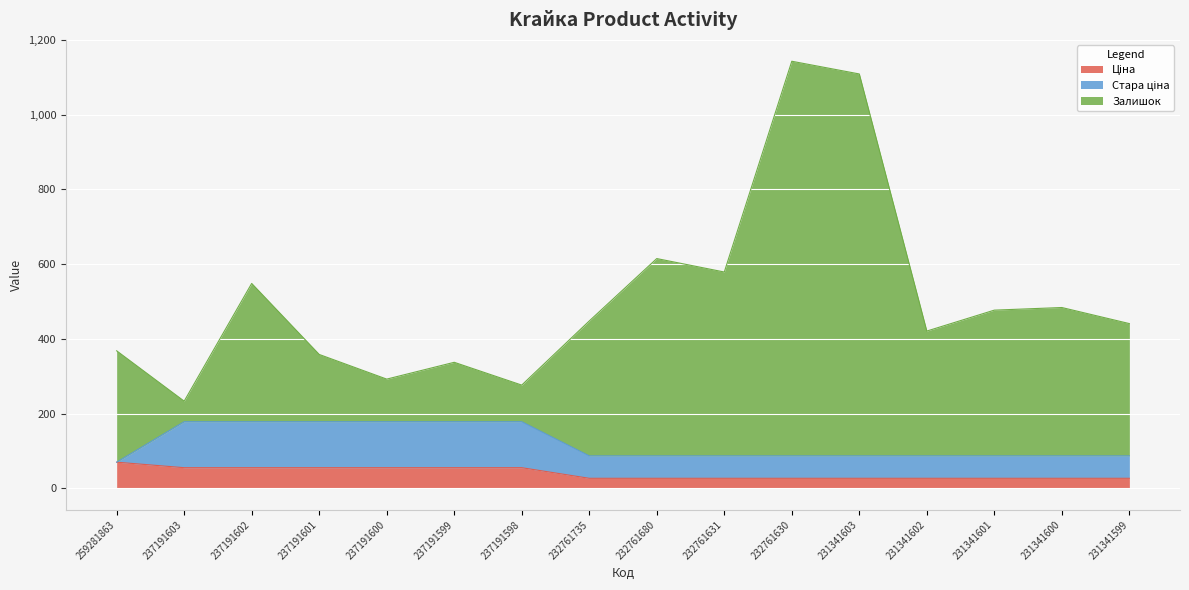

What is the total value across all series at 237191601?

358.4